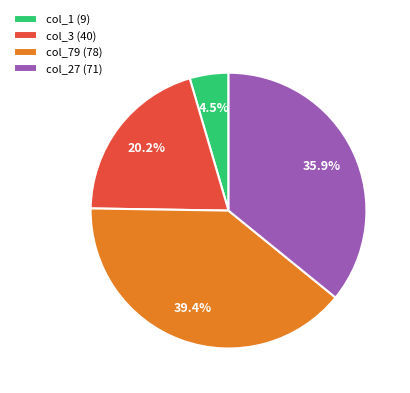

Approximately how many times larger is the value at col_3 compared to col_27?

0.6